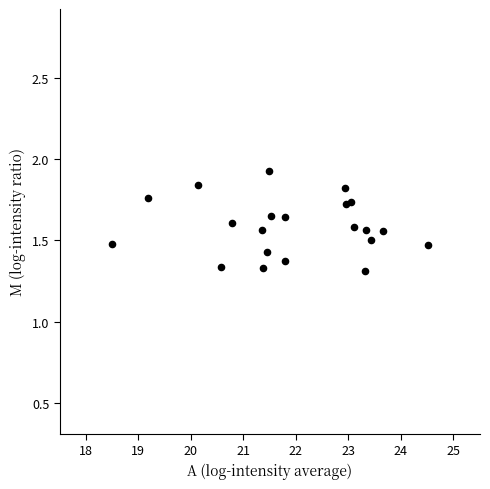

What is the range of Y values (max minus min)?

0.6